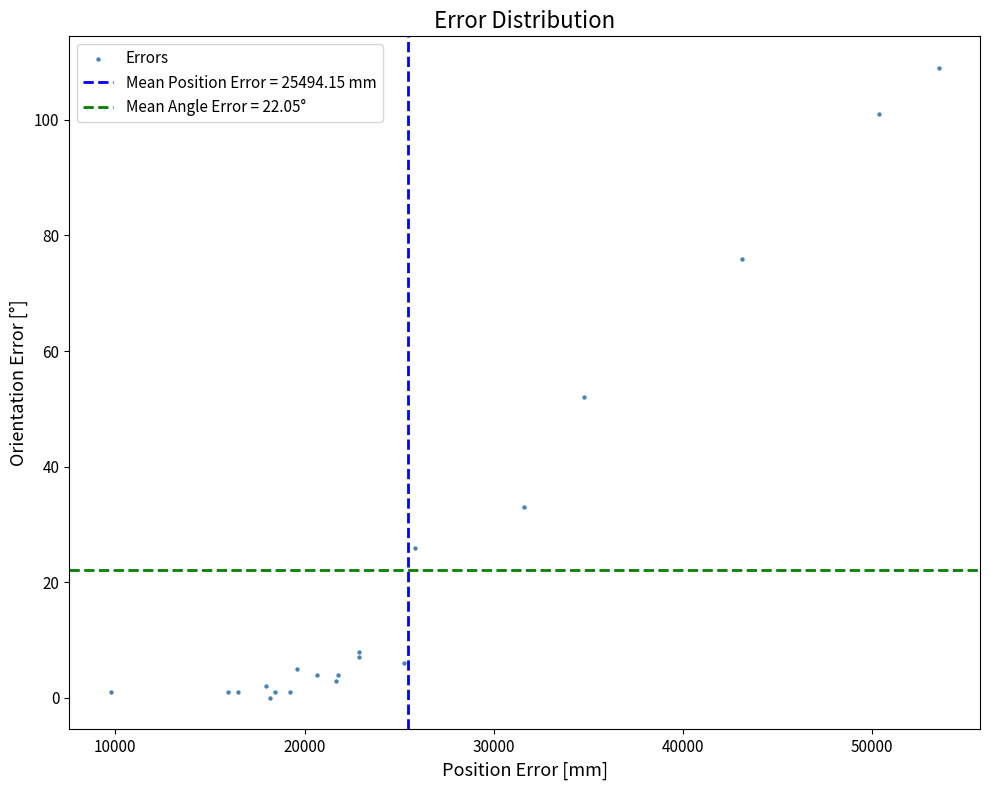

What Y value in the scatter plot is closest to 54?

52